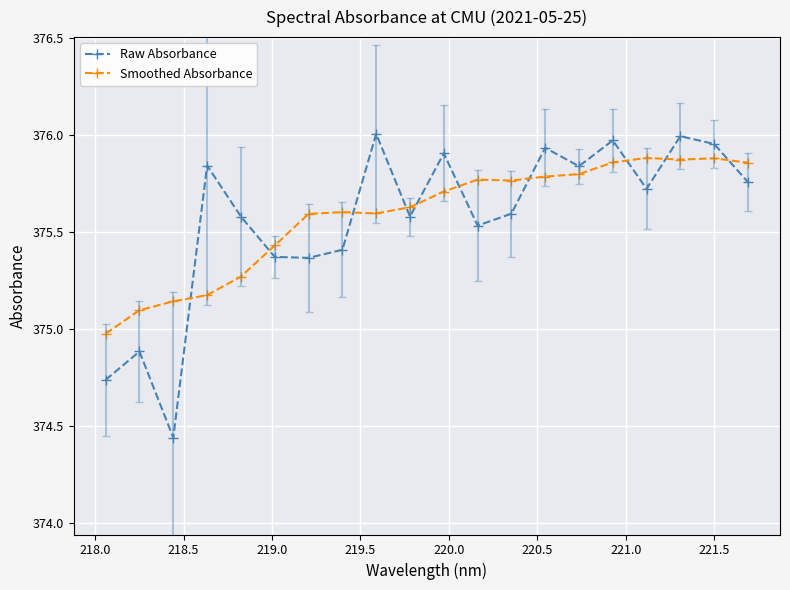

What is the difference between the second highest and second lowest values in the Raw Absorbance series?

1.3